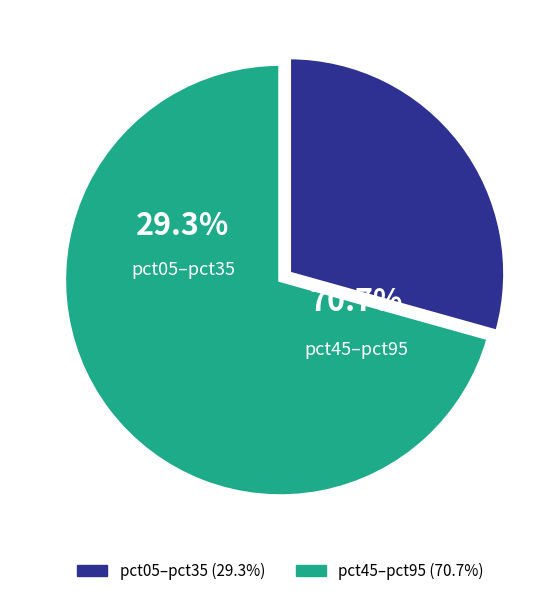

Does pct25 account for over 50% of the chart?

No